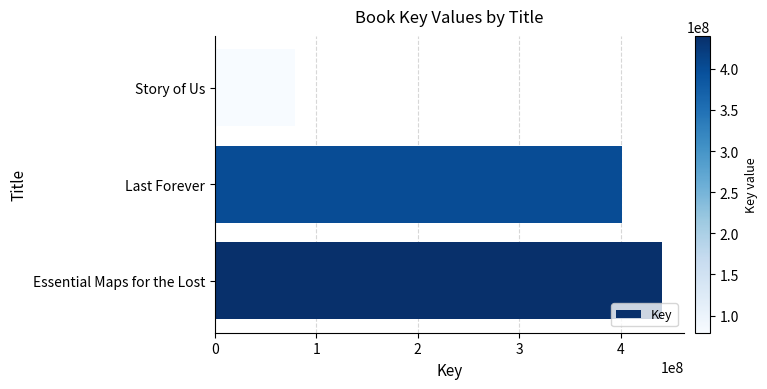

What is the greatest value displayed?

439958005